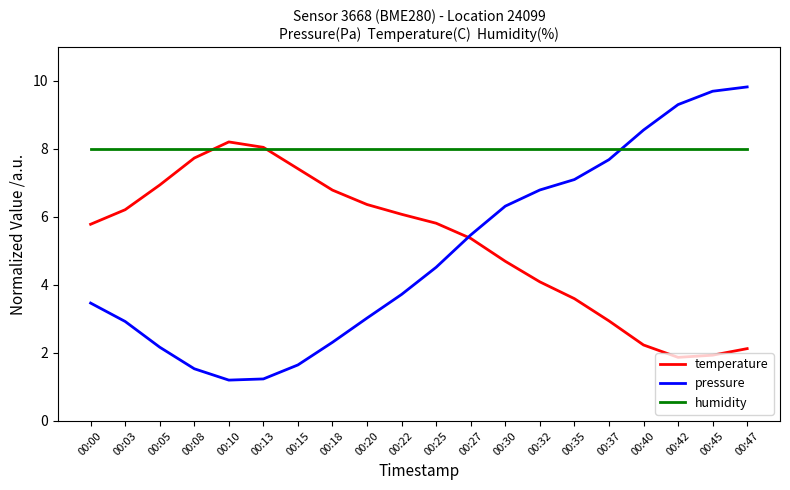

What are all the series names shown in the legend?

temperature, pressure, humidity